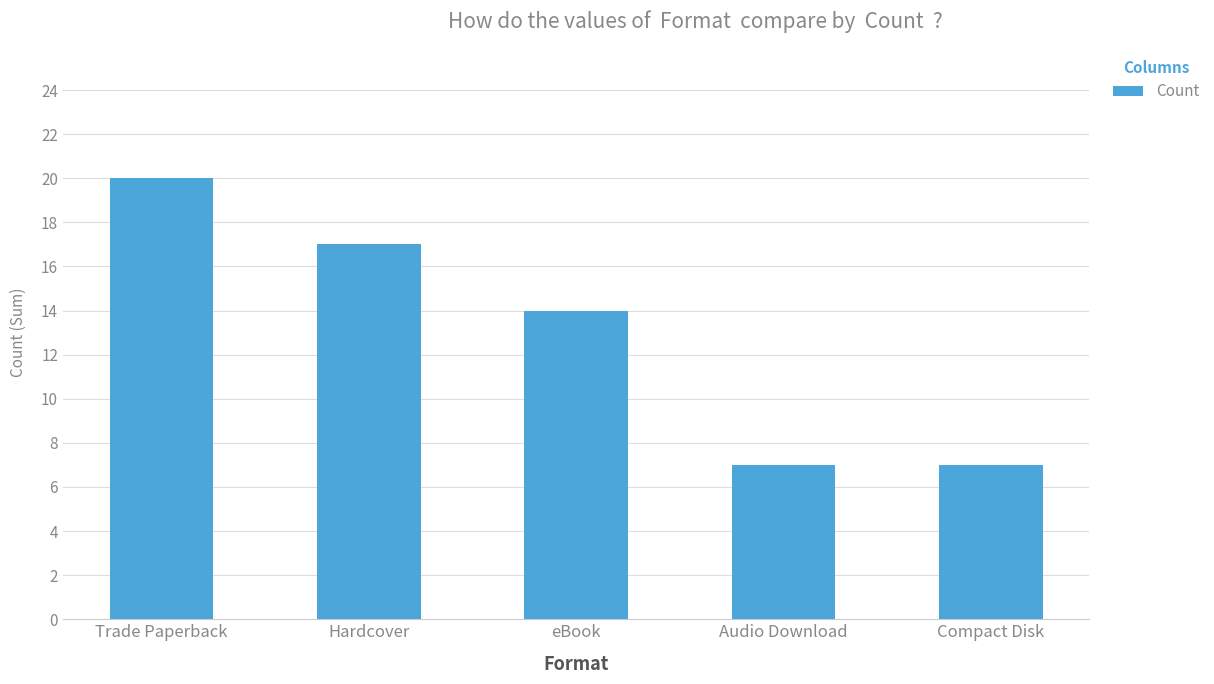

Reading left to right, list all the values displayed in this chart.

20	17	14	7	7